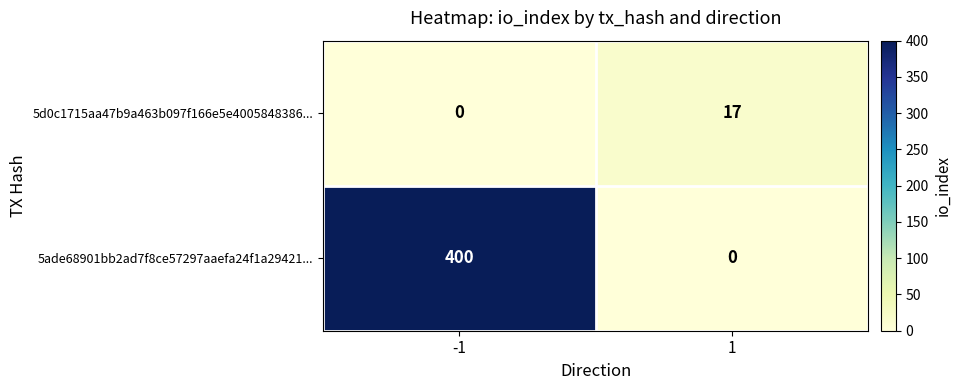

What is the difference between the maximum and minimum values in the 5d0c1715aa47b9a463b097f166e5e4005848386... series?

17